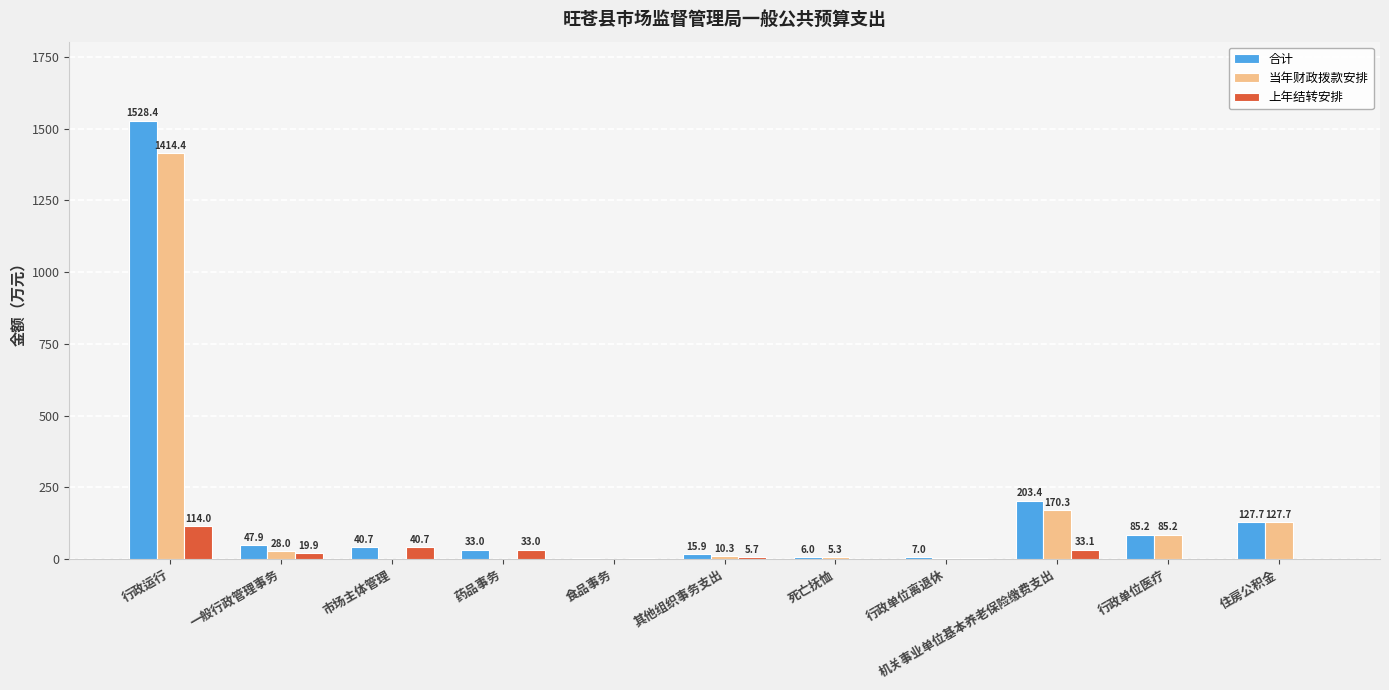

The value of 上年结转安排 at 行政单位医疗 is 75.8. True or false?

False